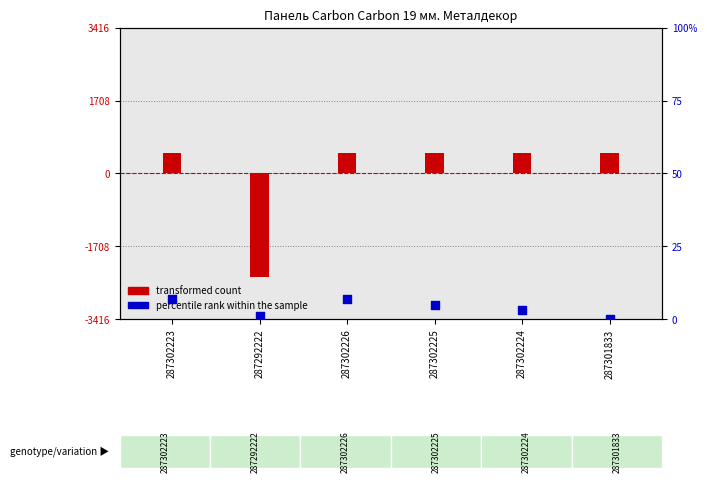

Which series has the largest Y range (max minus min)?

transformed count